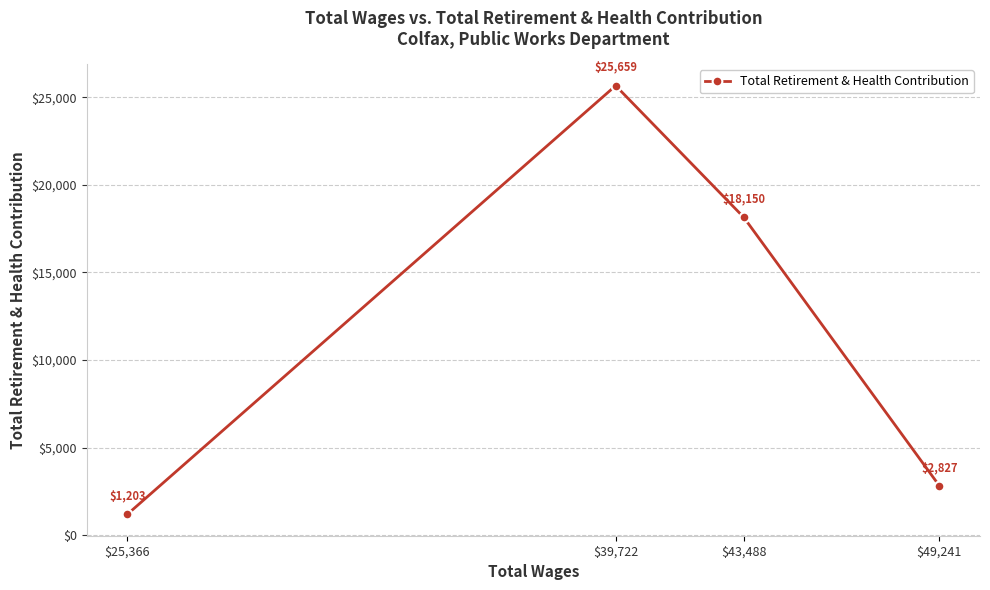

What position from the right is $39,722?

3